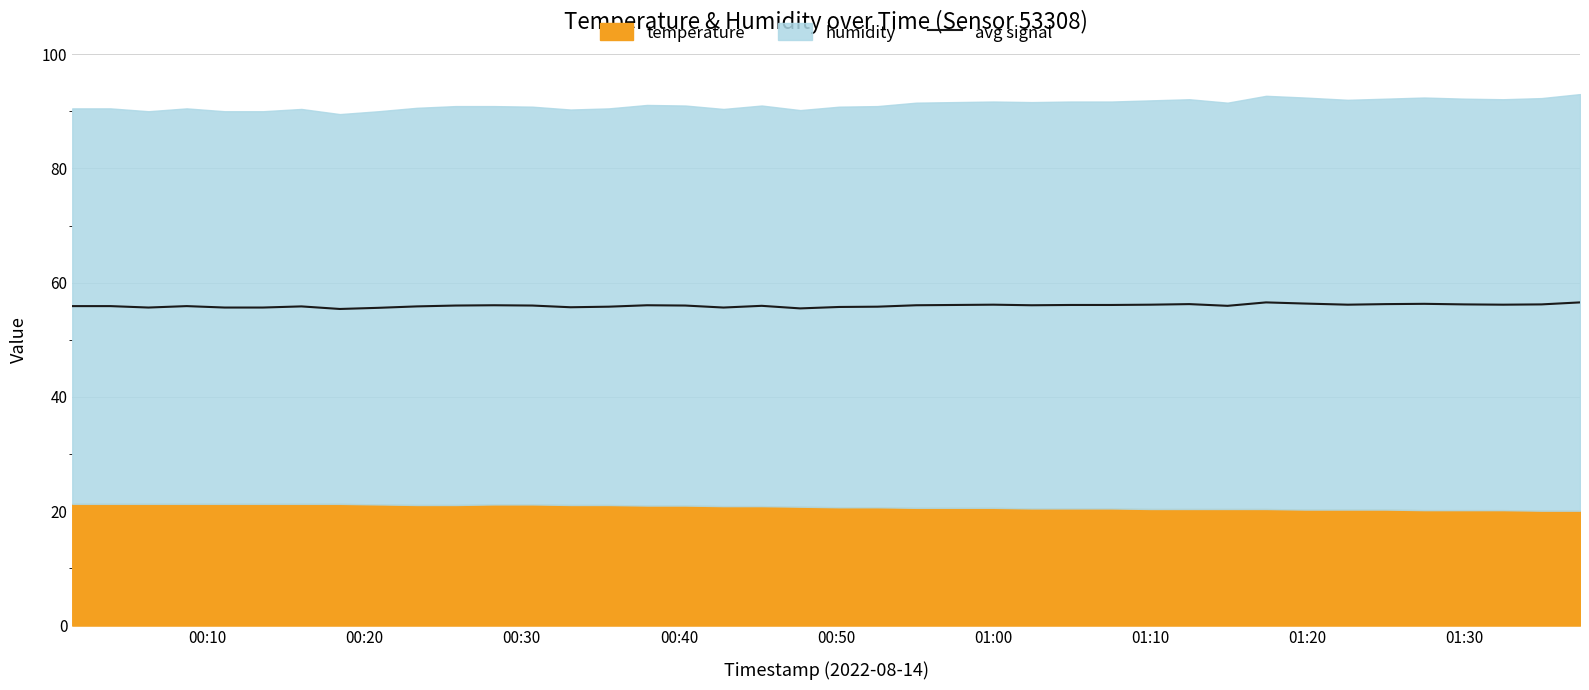

What is the value of the 36th point from the left?

56.3